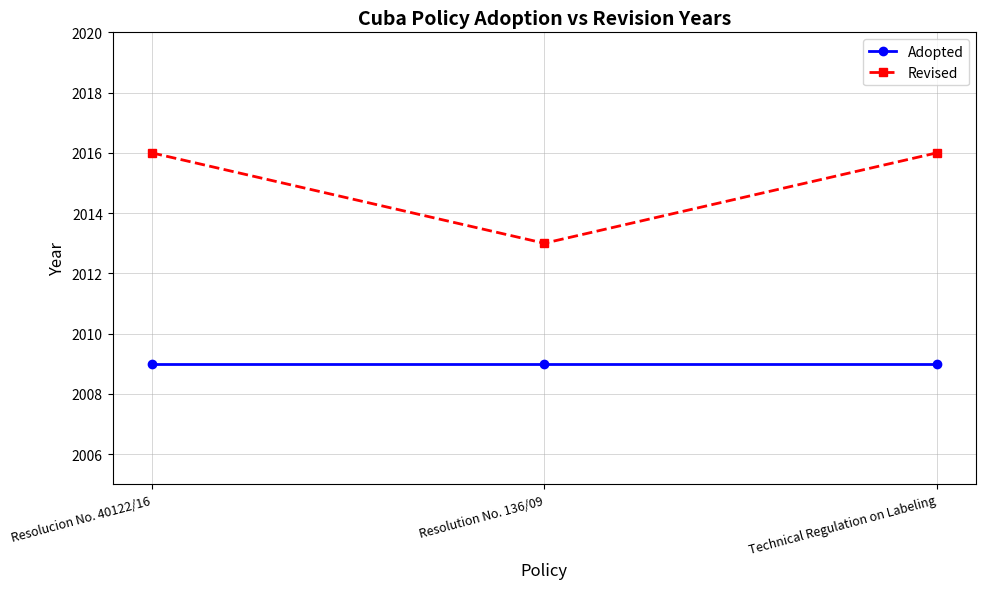

Does the chart have visible grid lines?

Yes